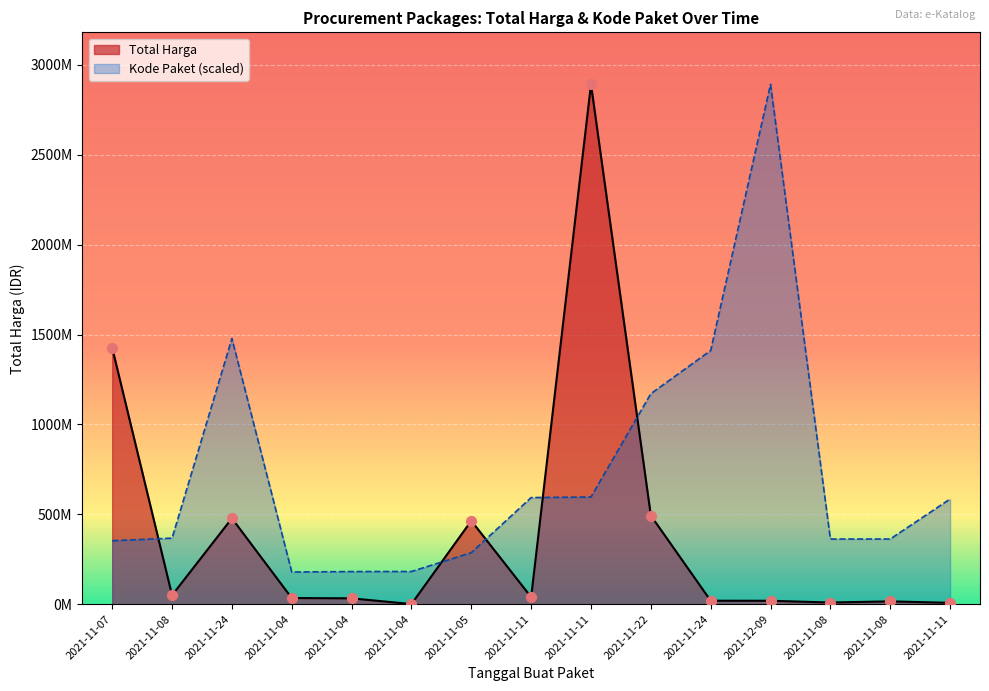

Is the value of Total Harga at 2021-11-04 greater than the value of Kode Paket at 2021-11-11?

No